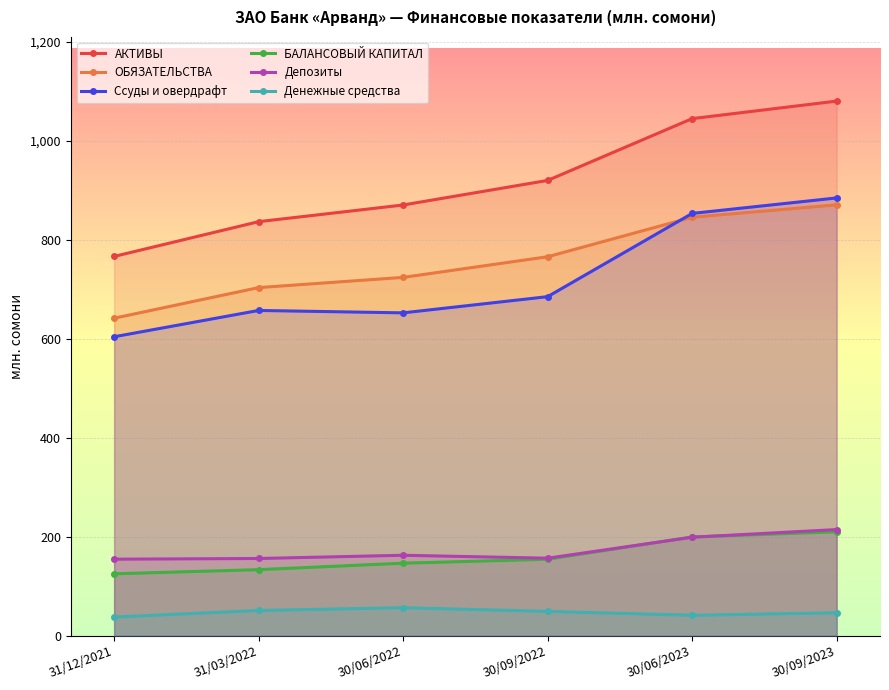

True or false: Денежные средства and Депозиты intersect in this chart.

False